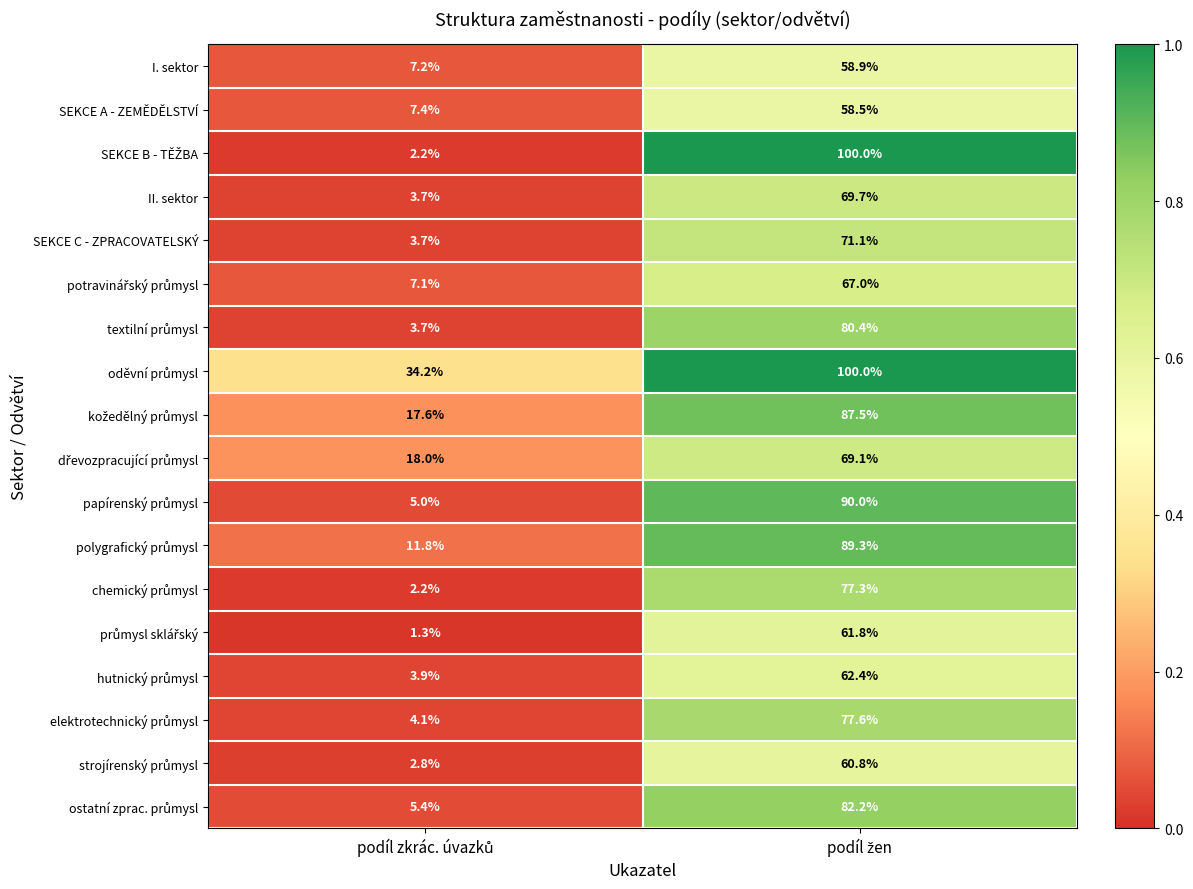

What is the maximum value shown in the chart?

100.0